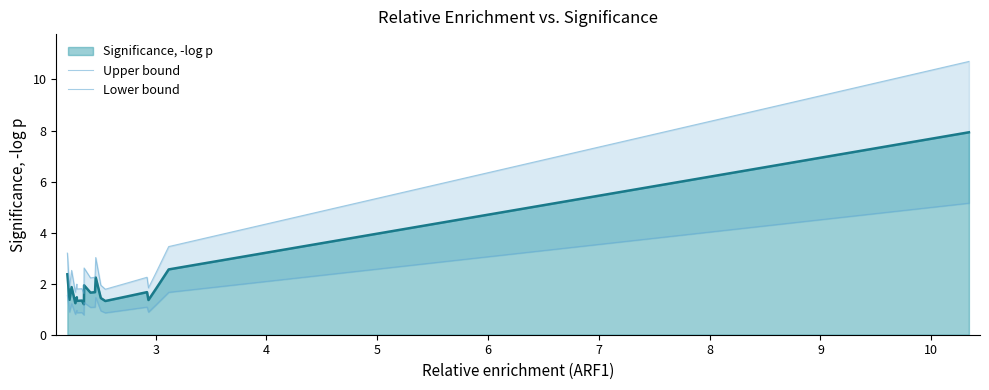

What is the lowest value of the Significance, -log p series?

1.2